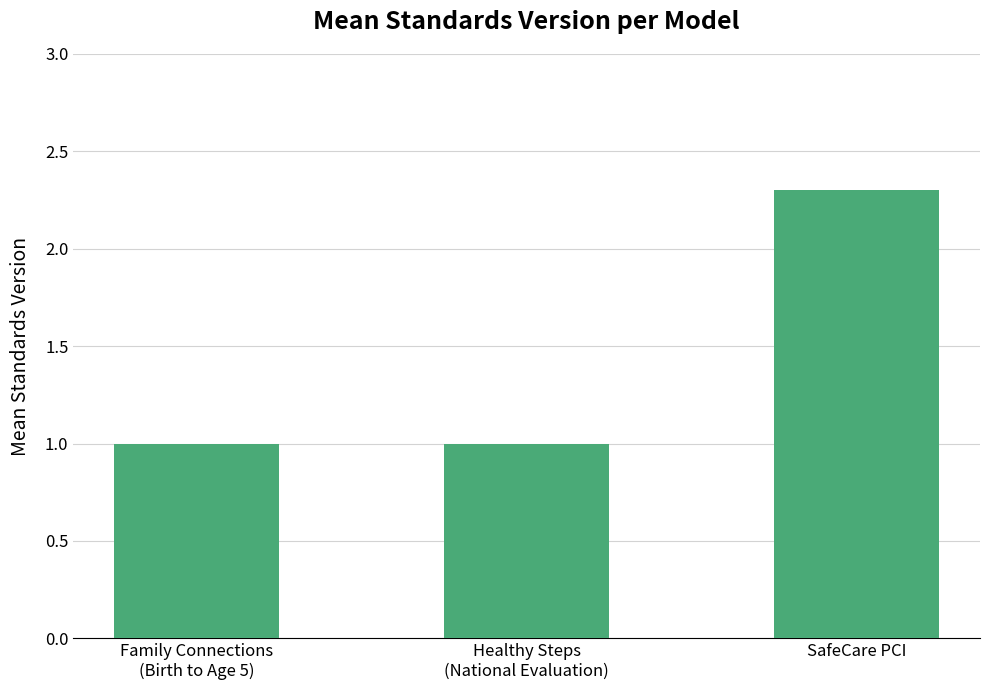

How many bars are there in total?

3